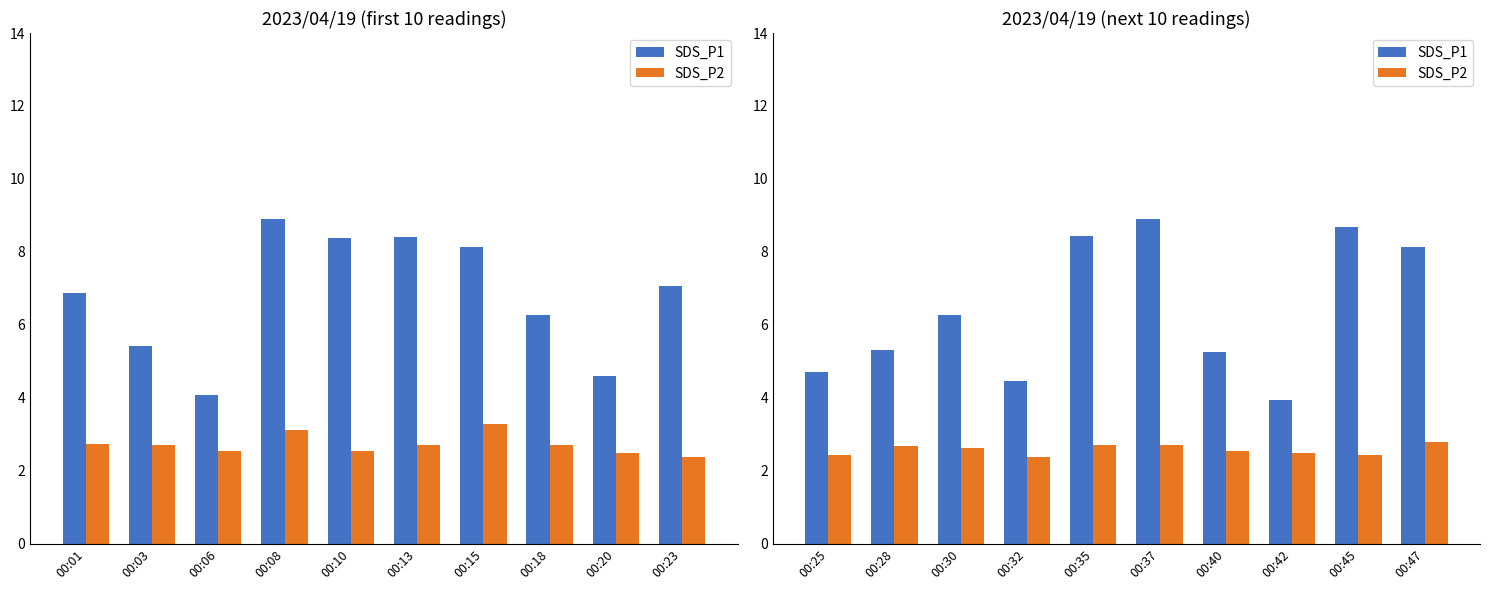

Rank the series by their average value, from lowest to highest.

SDS_P2, SDS_P1